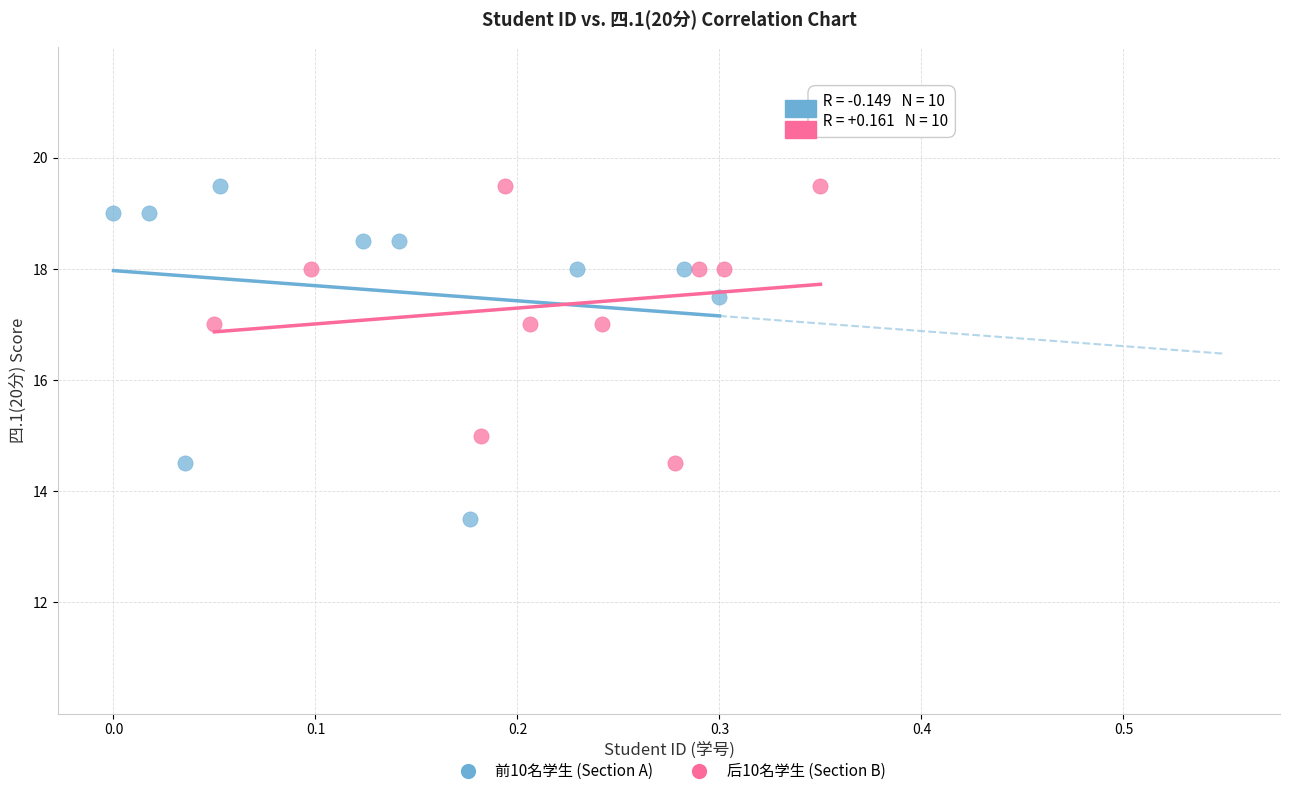

Which series contains the lowest Y value?

前10名学生 (Section A)